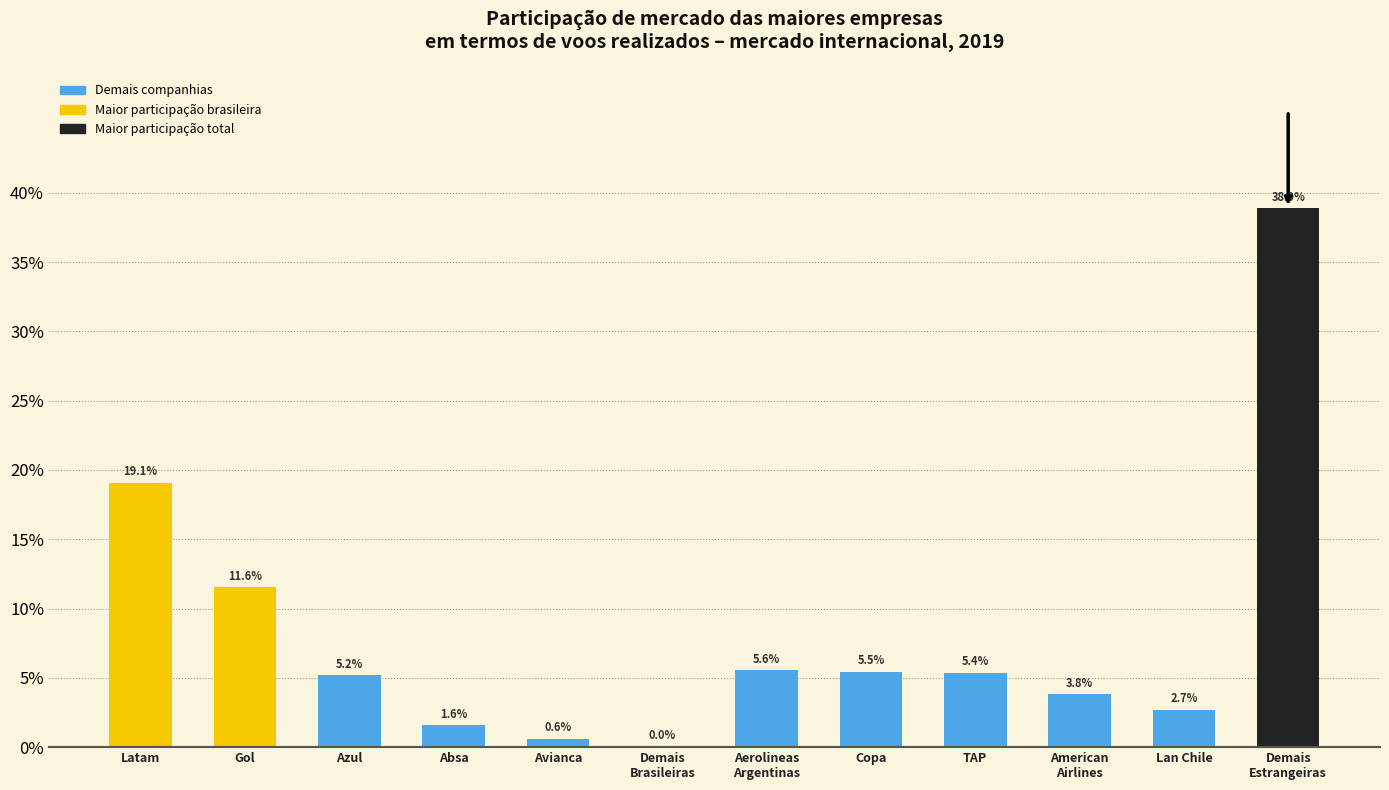

How many bars are there in total?

12